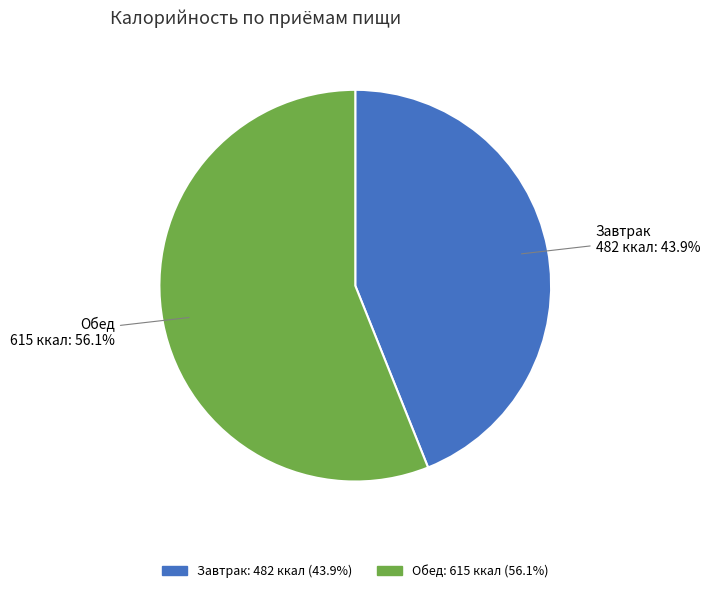

Is the sum of Обед and Завтрак greater than half?

Yes